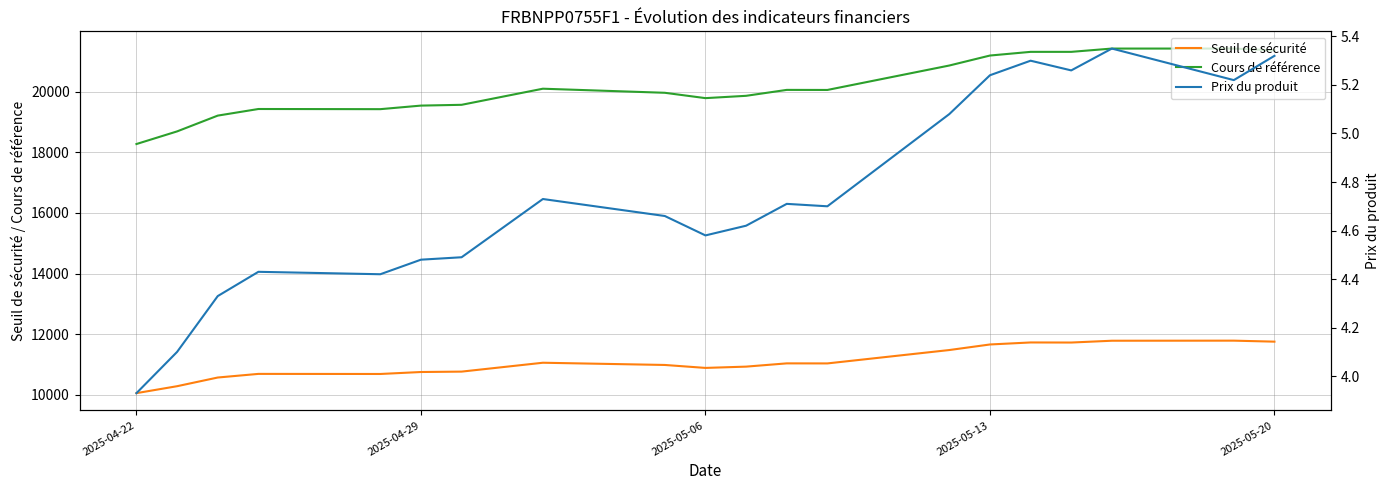

True or false: Cours de référence and Seuil de sécurité intersect in this chart.

False